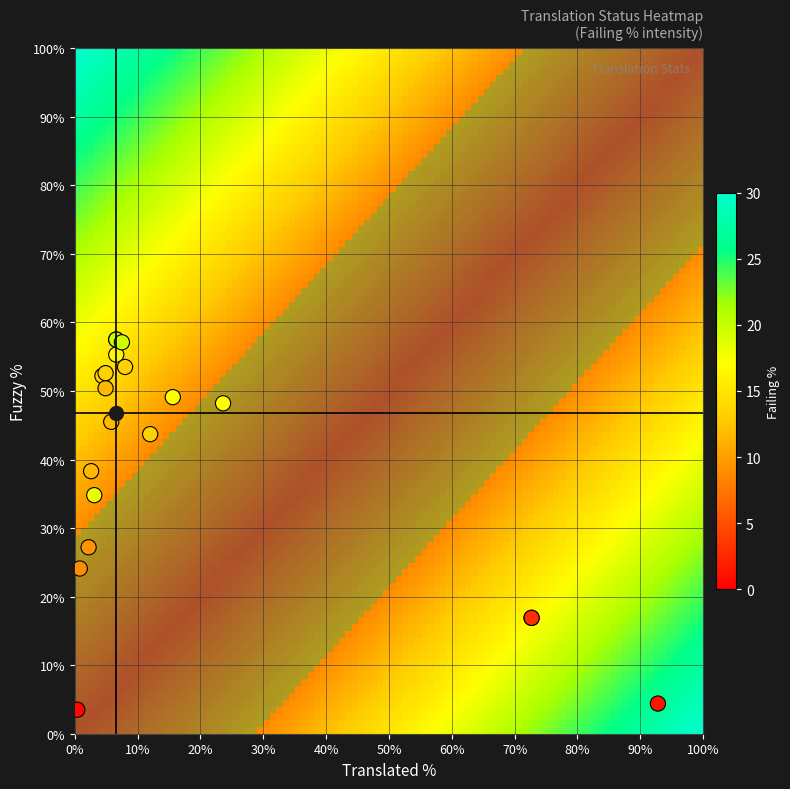

What Y value in the scatter plot is closest to 30?

27.2